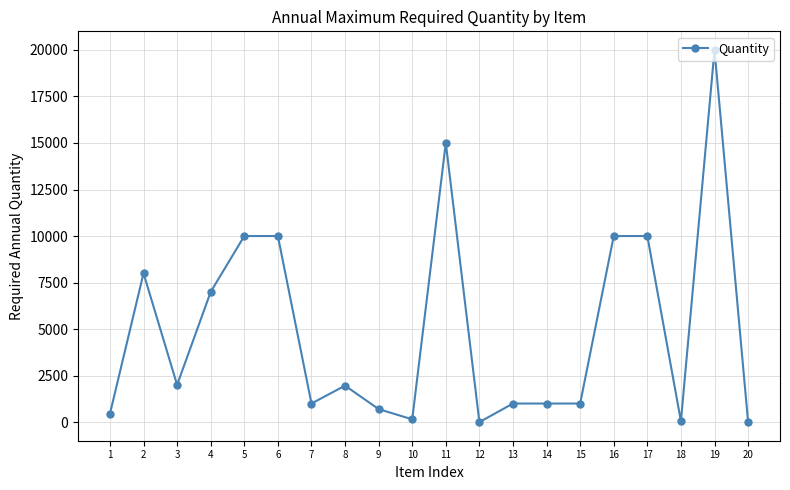

Is this an area chart (filled region under the line)?

No